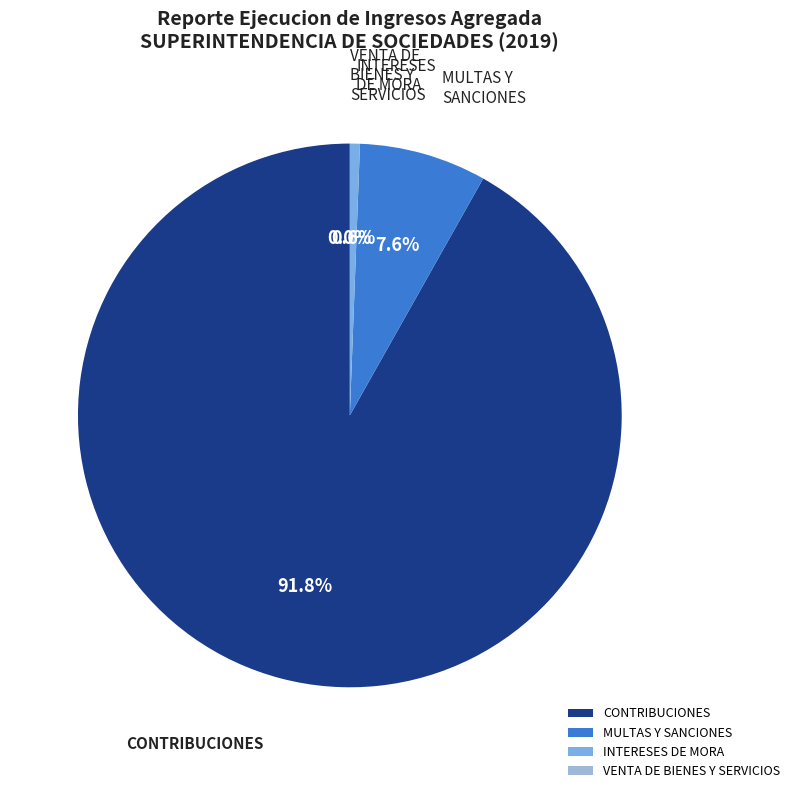

What is the largest slice in the pie chart?

CONTRIBUCIONES